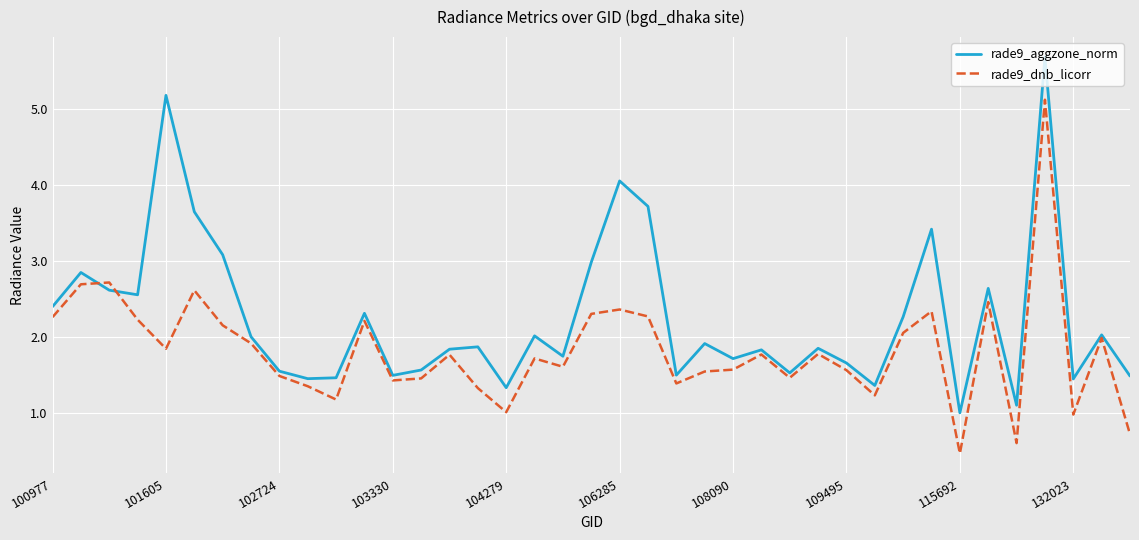

Which series has the largest range (max minus min)?

rade9_aggzone_norm